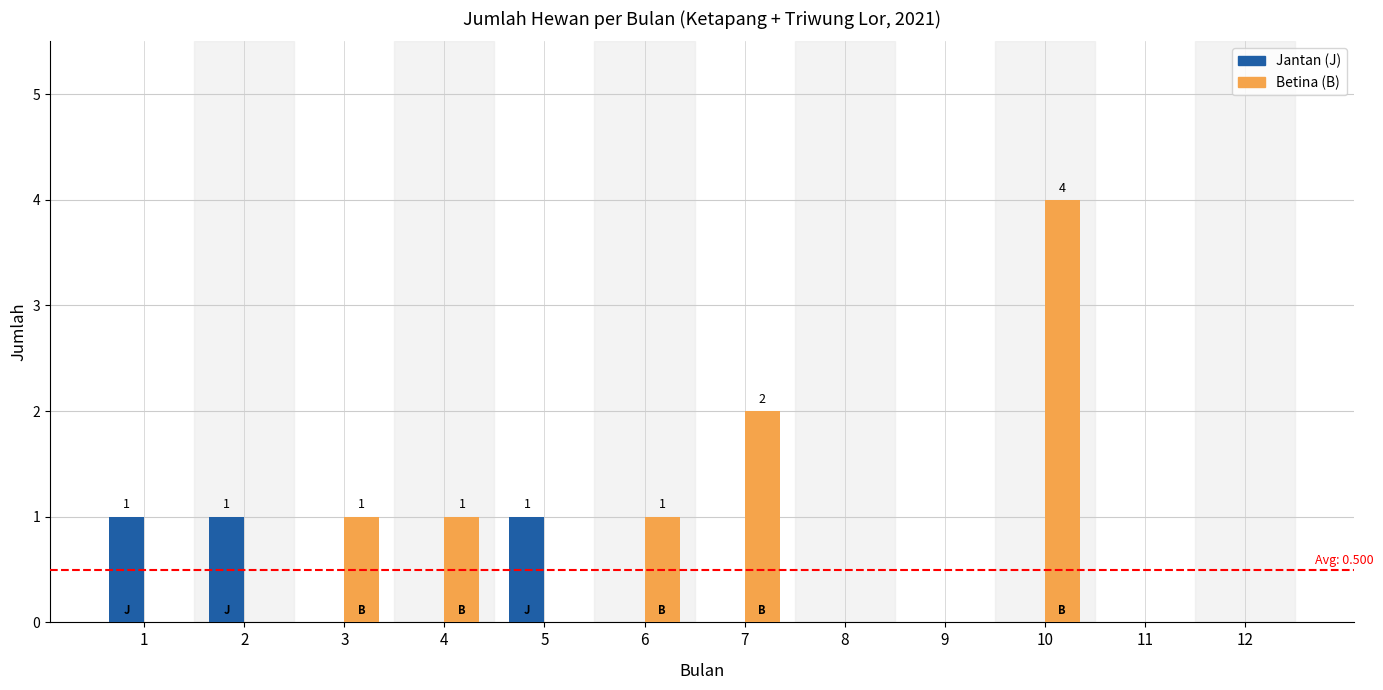

What is the greatest value displayed?

4